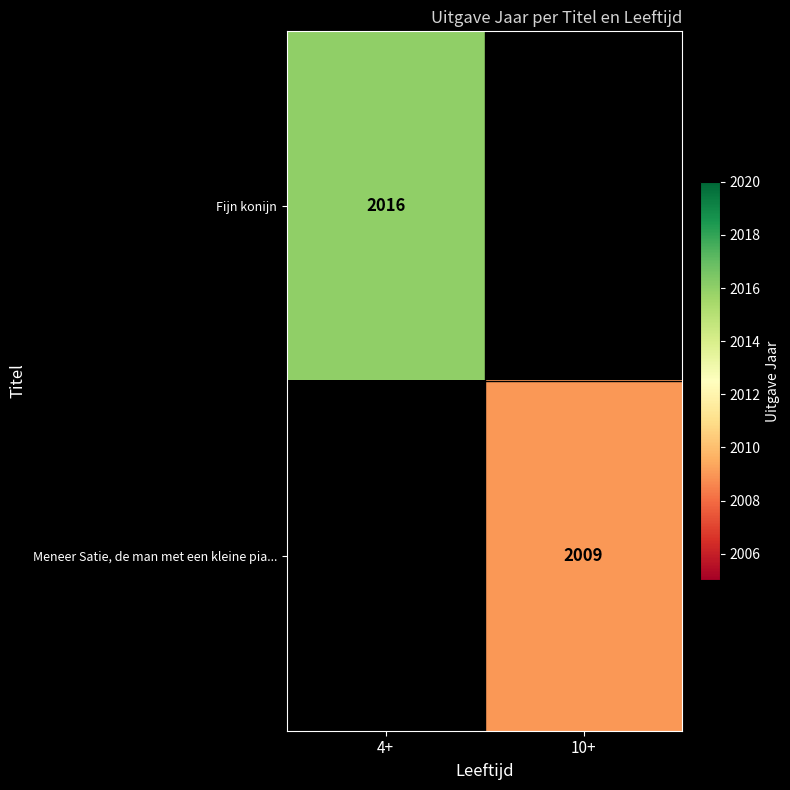

Is it true that Fijn konijn equals 766 at 4+?

False